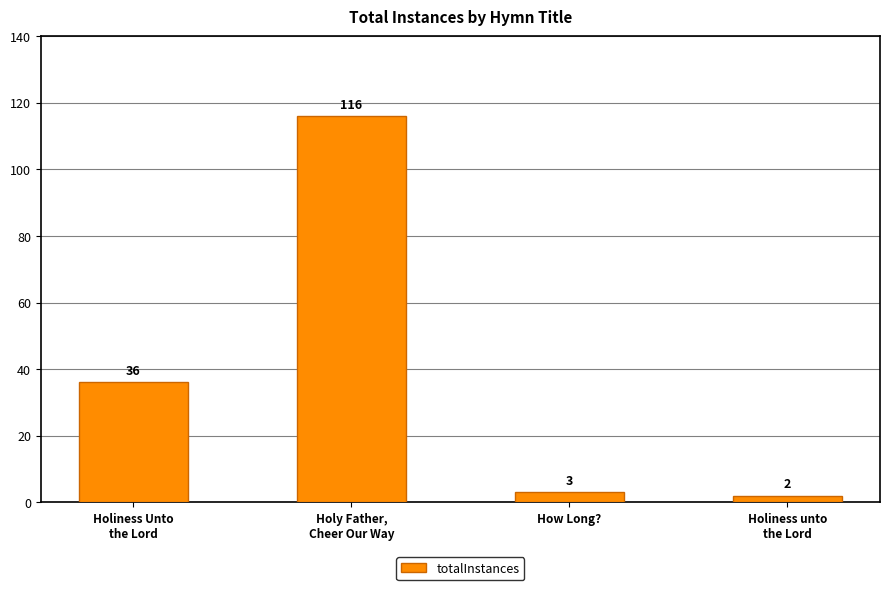

What is the difference between the maximum and minimum values?

114